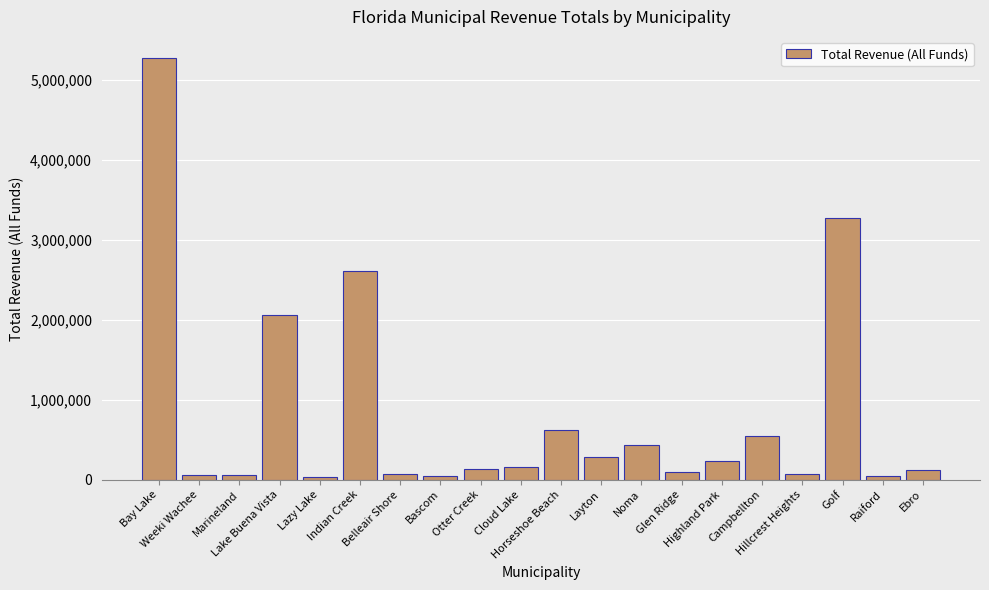

What is the smallest value displayed?

34849